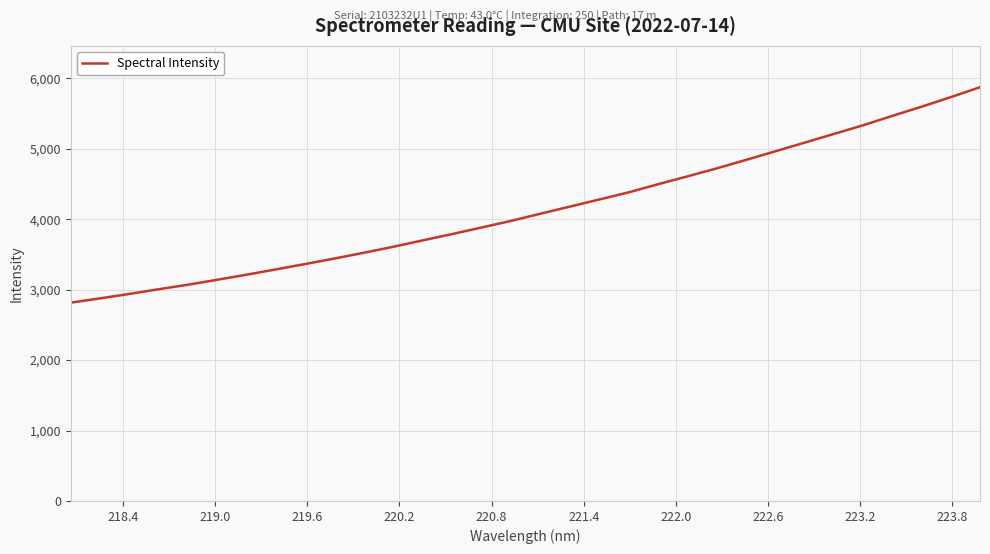

True or false: there are more than 1 points higher than both neighbors.

False